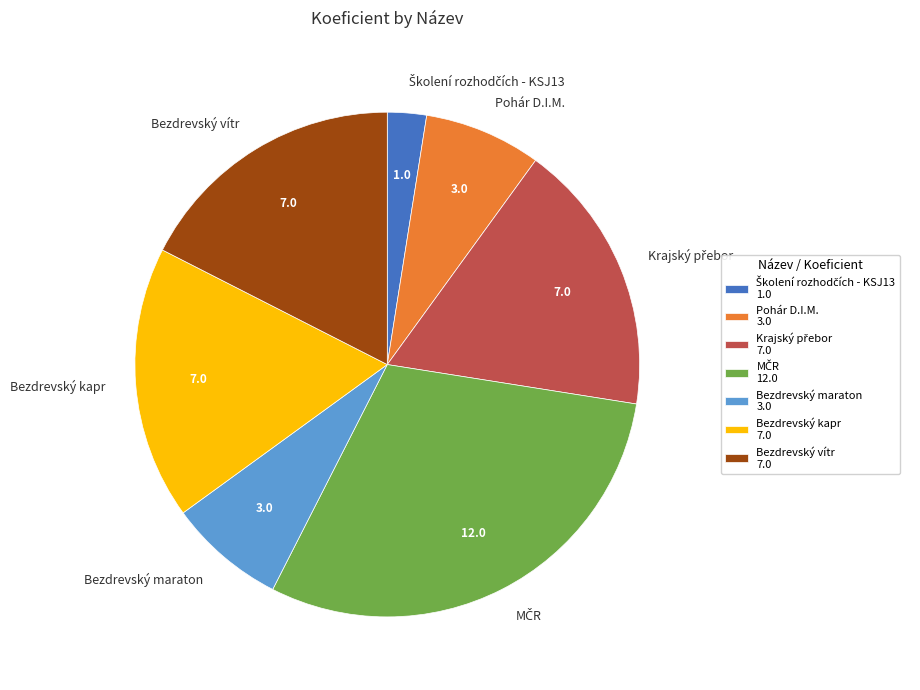

The Bezdrevský kapr slice represents 18% of the pie. True or false?

True